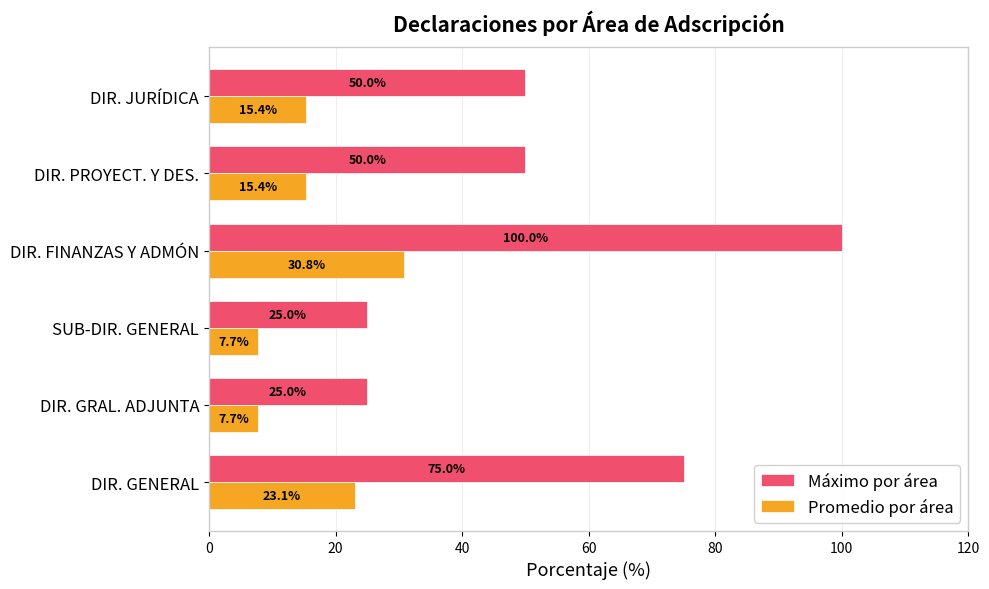

What is the sum of all Máximo por área values?

325.0